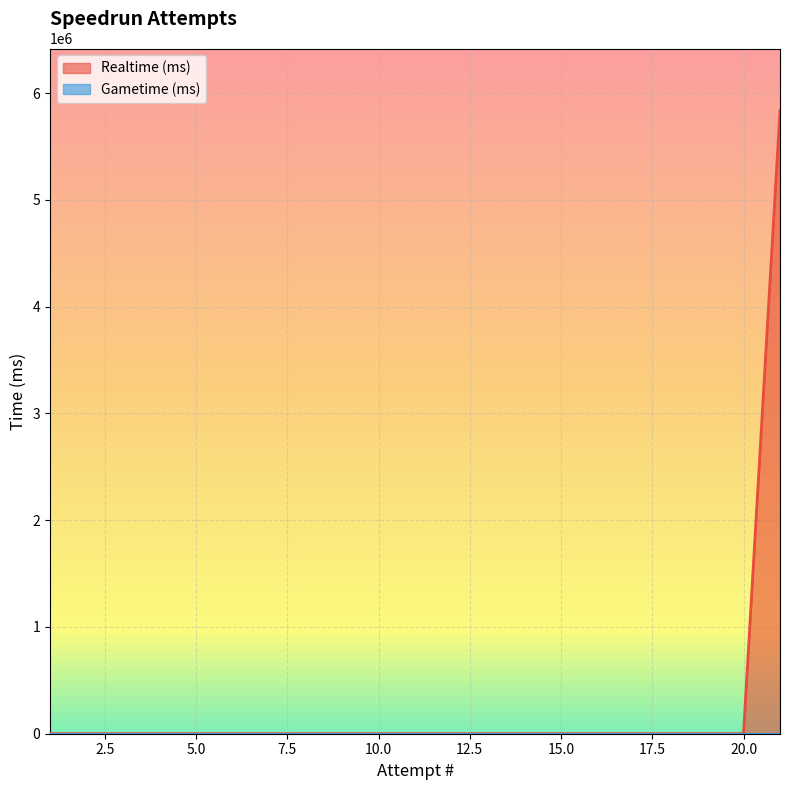

Which label corresponds to the largest value in the chart?

21